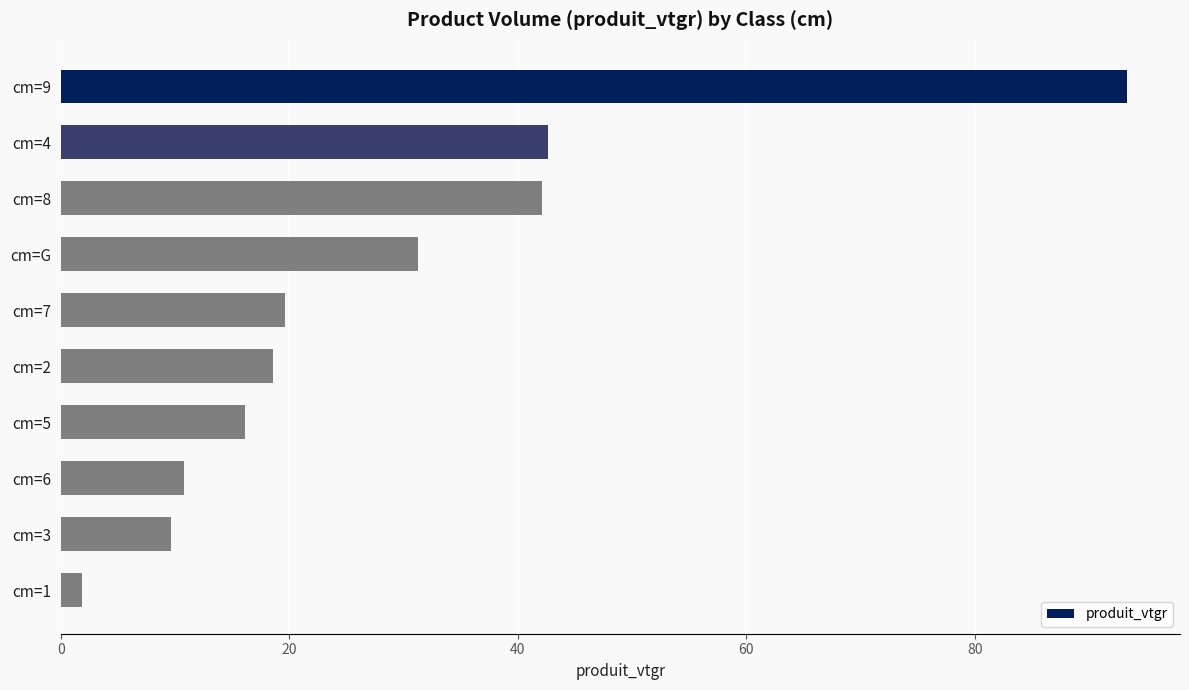

Between cm=2 and cm=9, which is larger?

cm=9